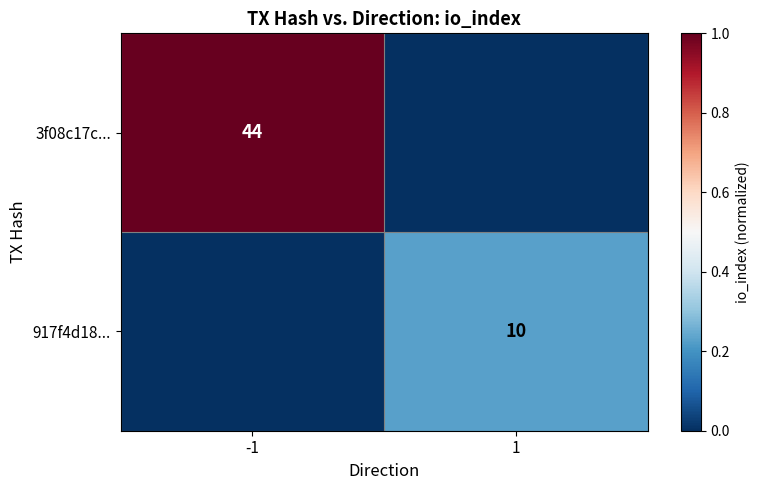

Is it true that 917f4d18... equals 10 at 1?

True